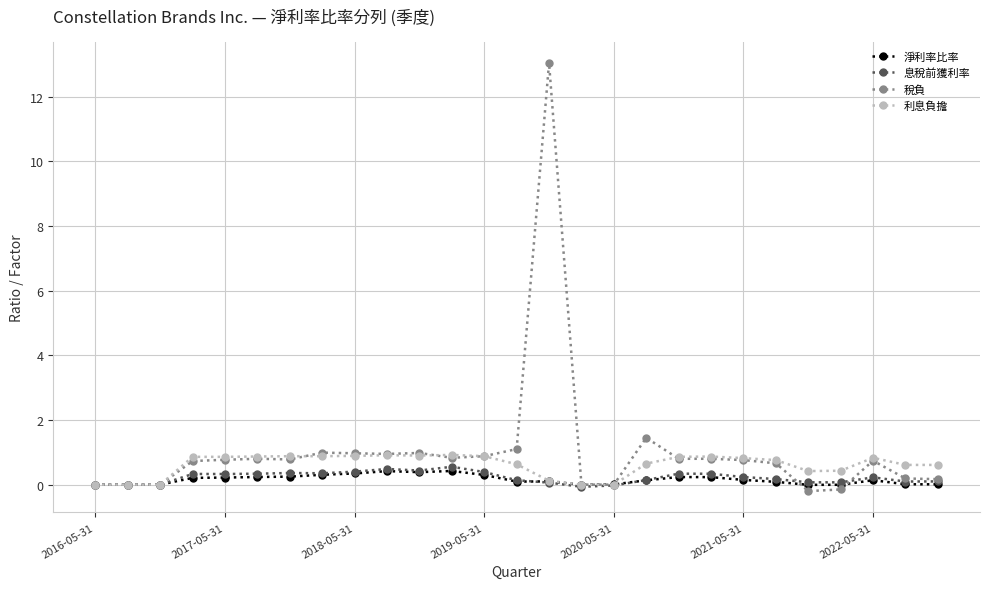

True or false: 稅負 has more than 1 points higher than both neighbors.

True